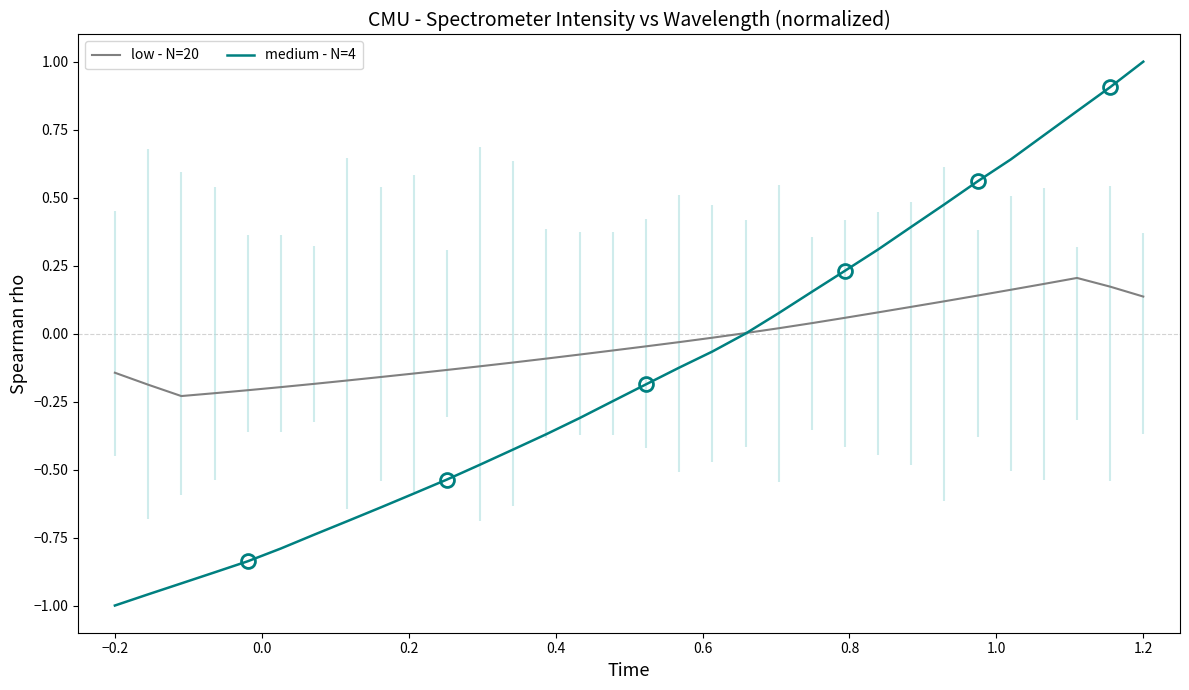

What is the highest value of the medium - N=4 series?

1.0